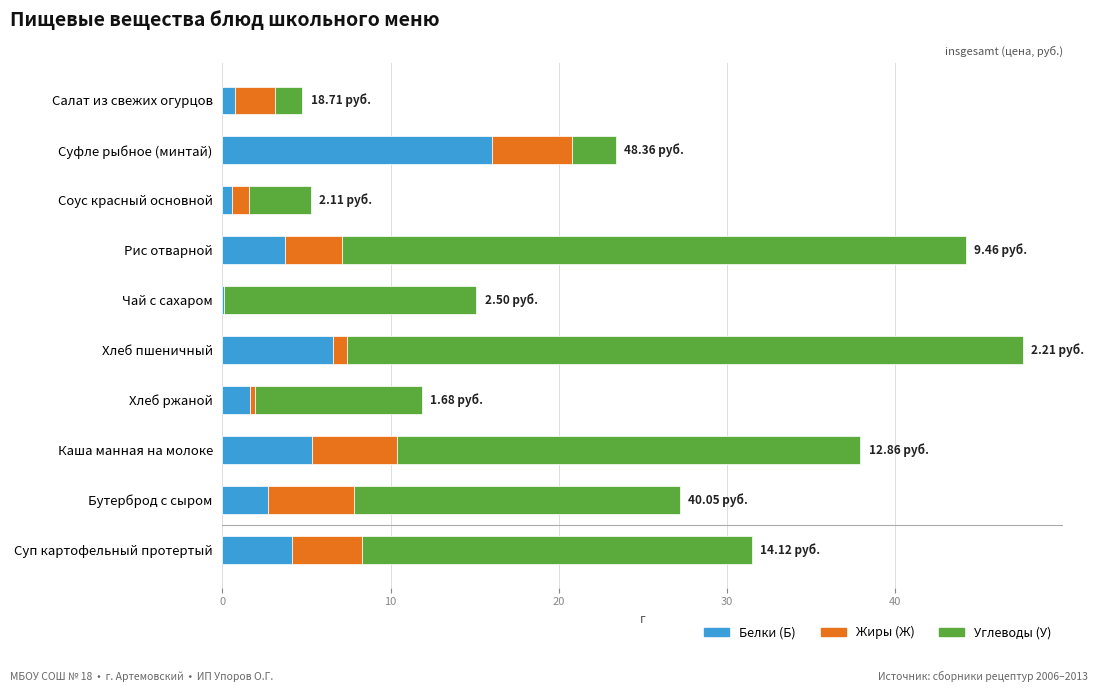

At which category is the sum across all series the highest?

Хлеб пшеничный